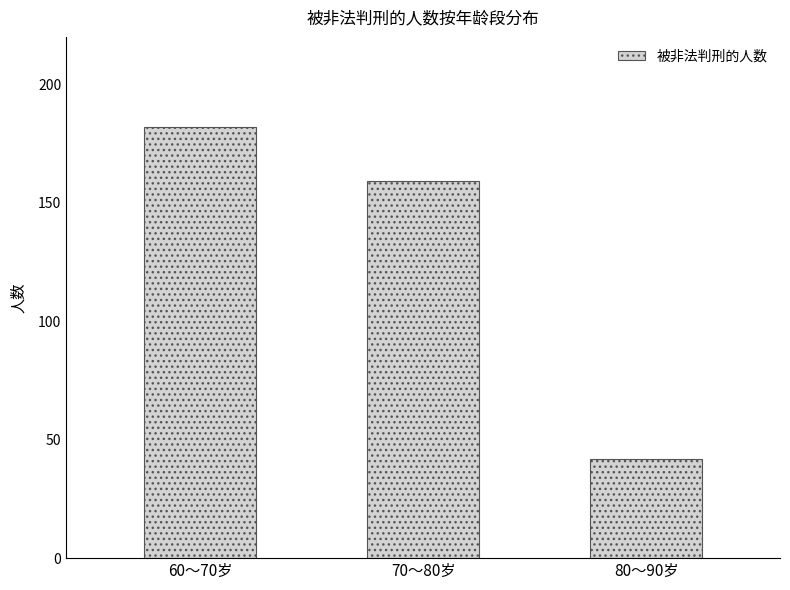

What is the label of the 3rd bar from the left?

80～90岁